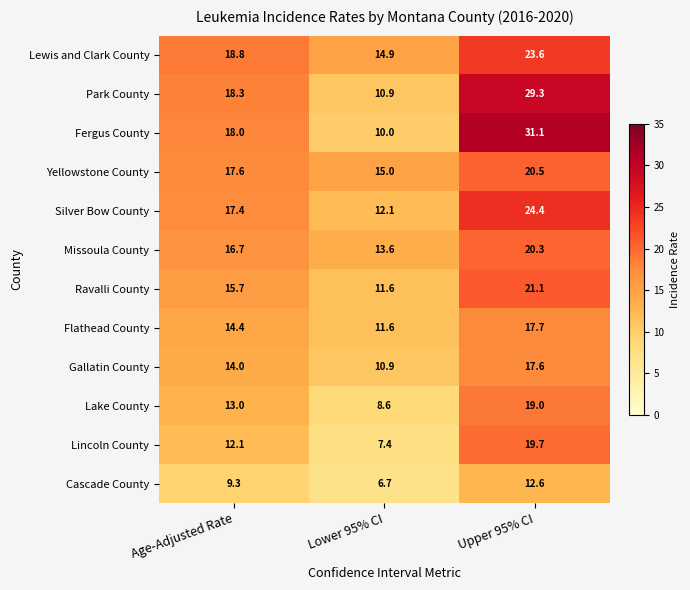

What is the sum of the Flathead County values at Age-Adjusted Rate and Upper 95% CI?

32.1